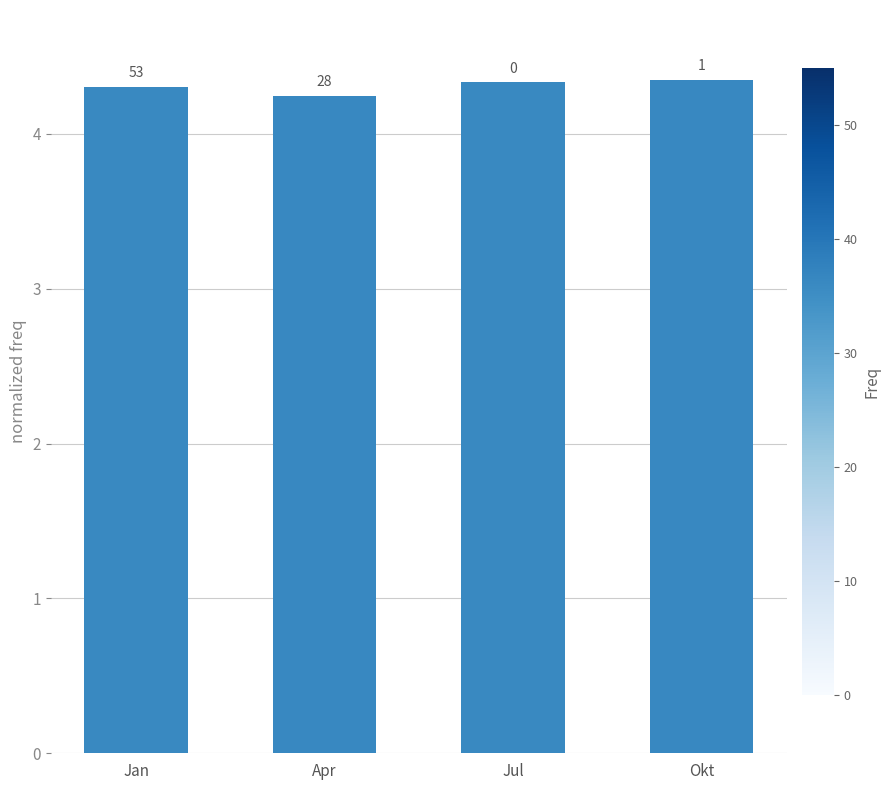

At which label is the value closest to 4?

Apr